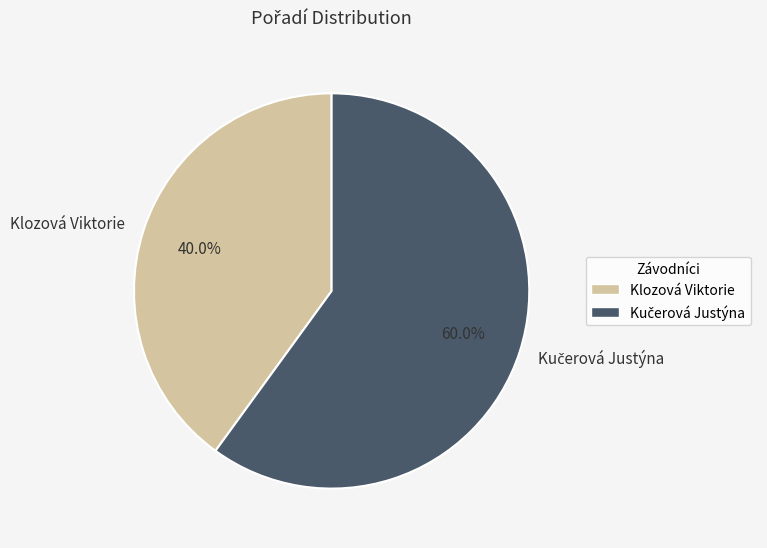

Is it true that Klozová Viktorie is 40% of the pie?

True